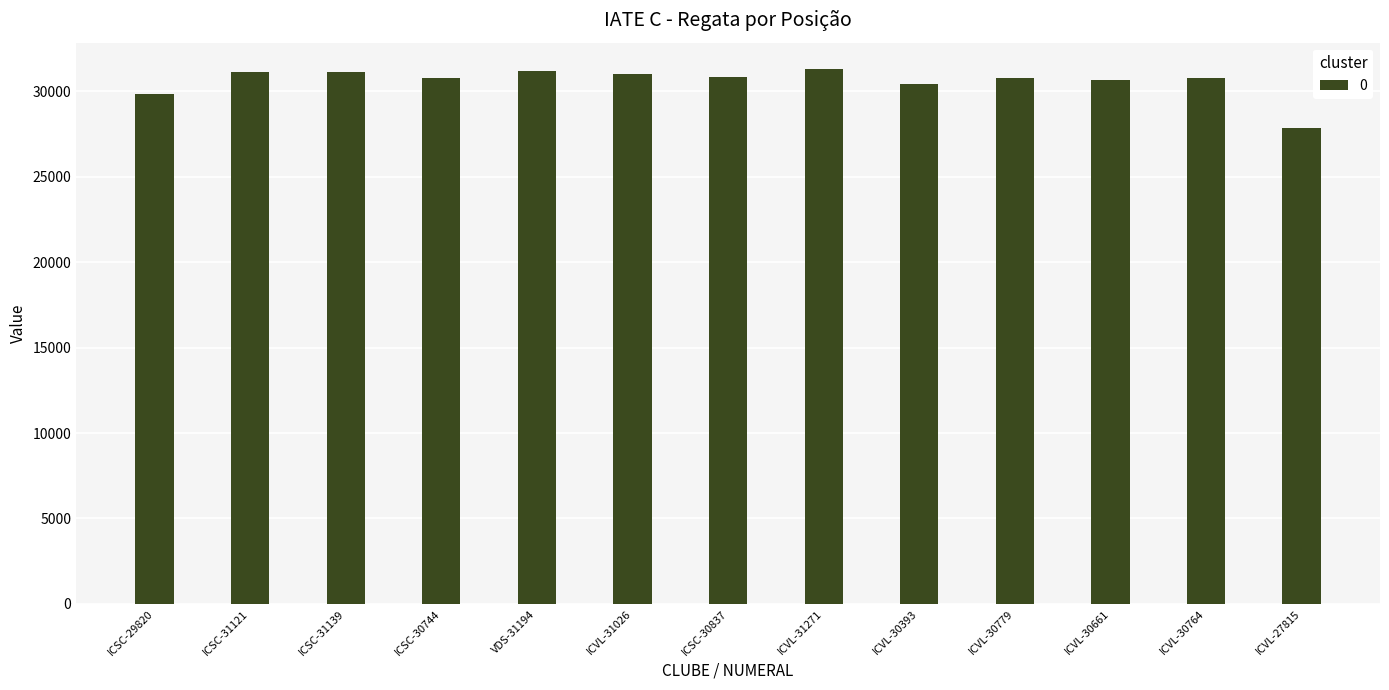

What is the sum of the values at ICVL-30779 and ICVL-30661?

61440